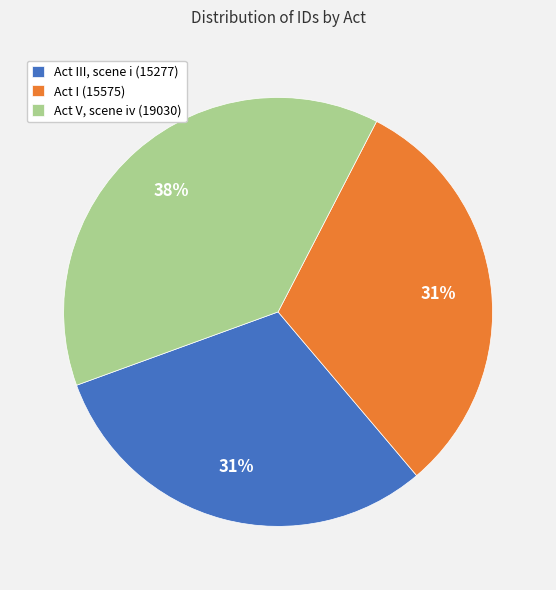

To the nearest percent, what percentage of the pie is Act III, scene i (15277)?

31%